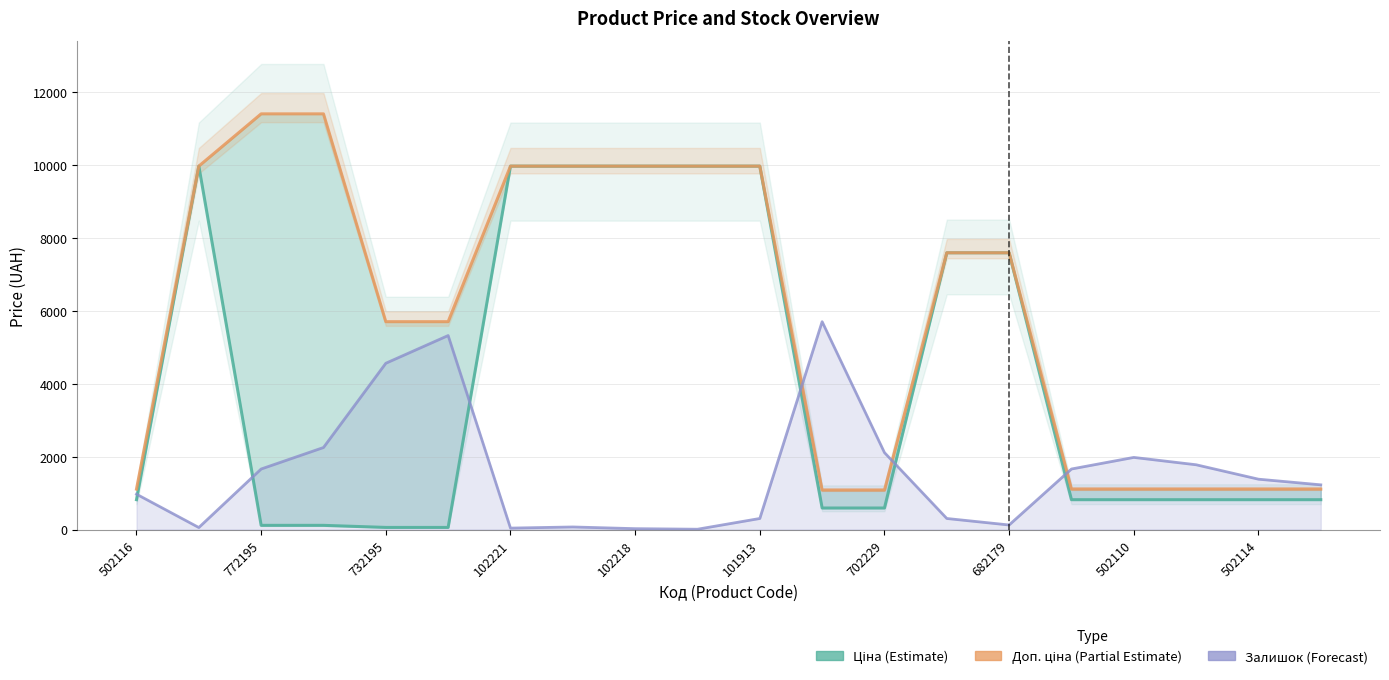

What position from the left is 15?

16